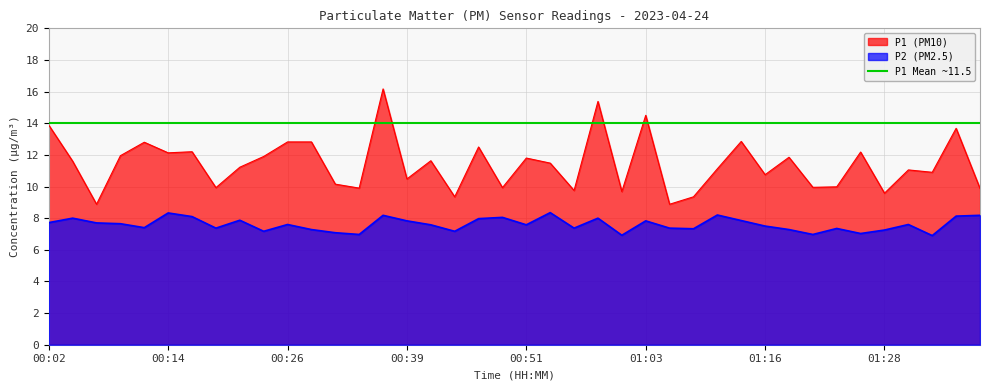

Where is P2 nearest to the value 7?

00:34